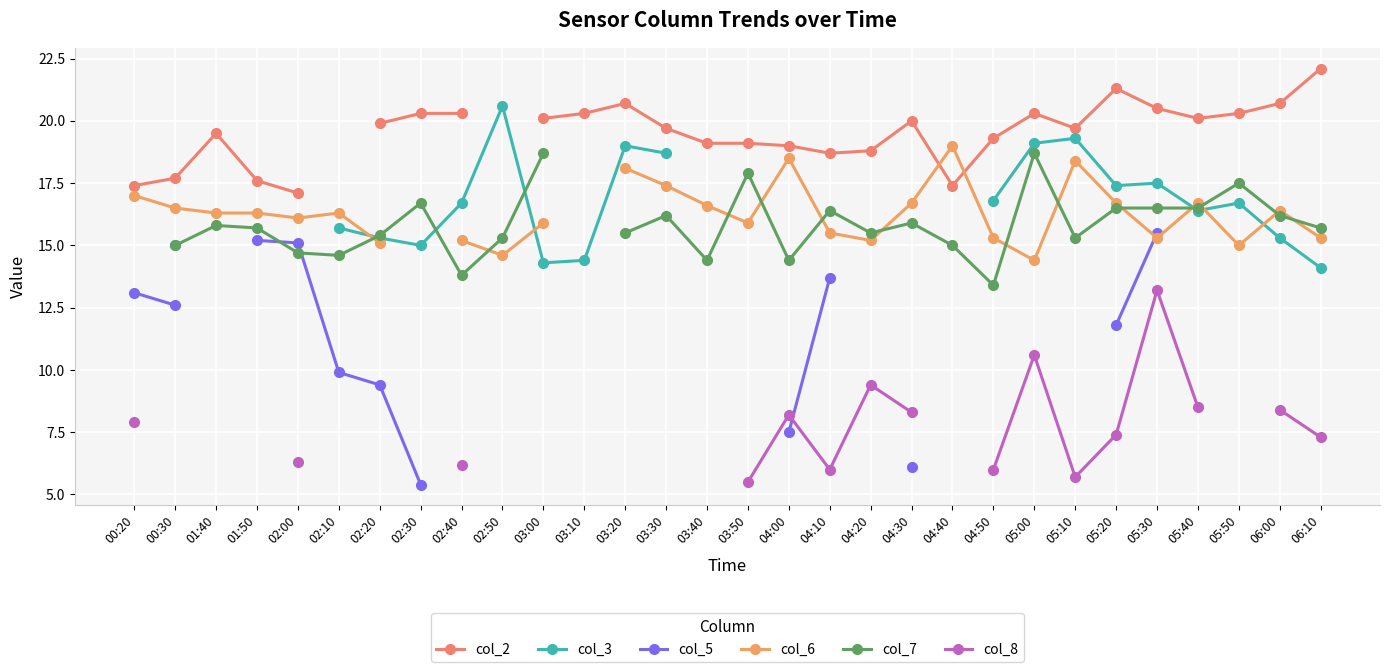

True or false: col_2 and col_3 intersect in this chart.

False